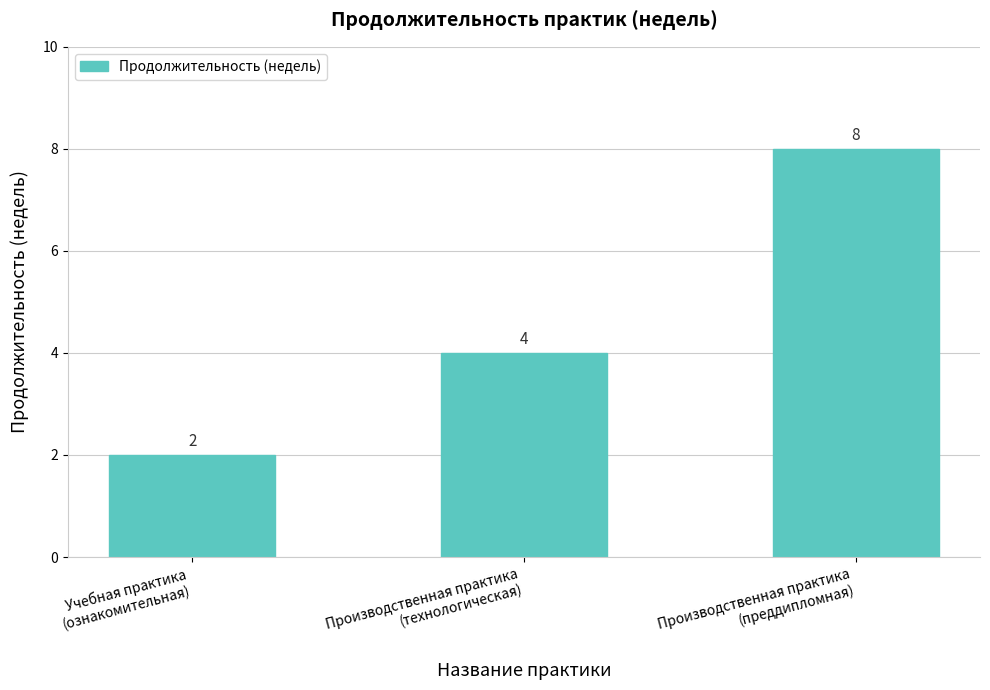

How many distinct data groups are displayed?

1